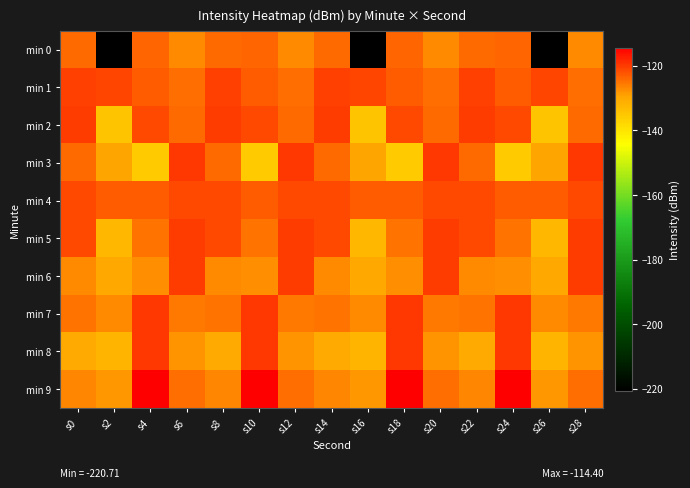

What is the total value across all series at s22?

-1240.6